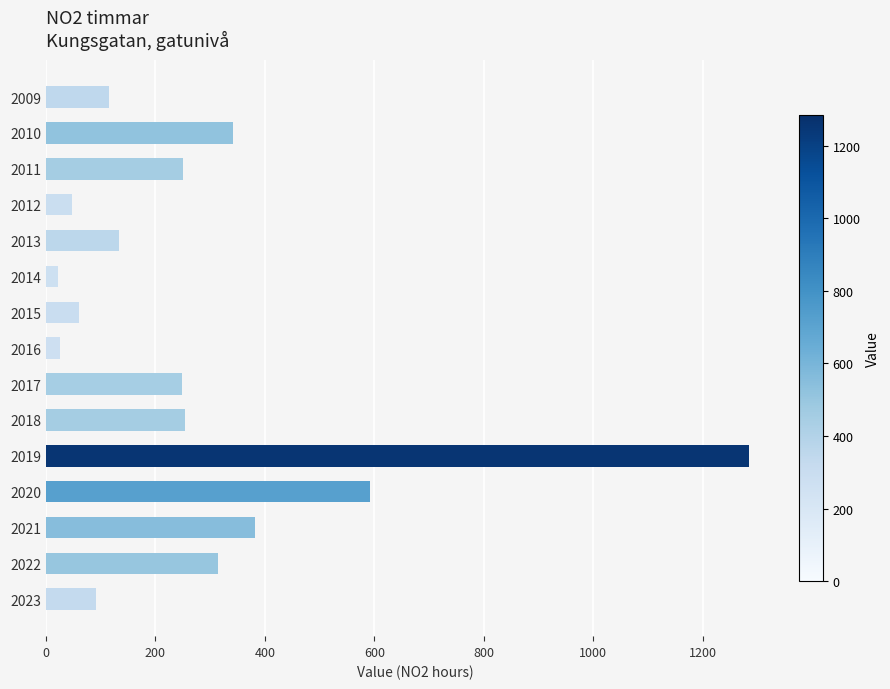

What is the difference between the second highest and minimum values?

570